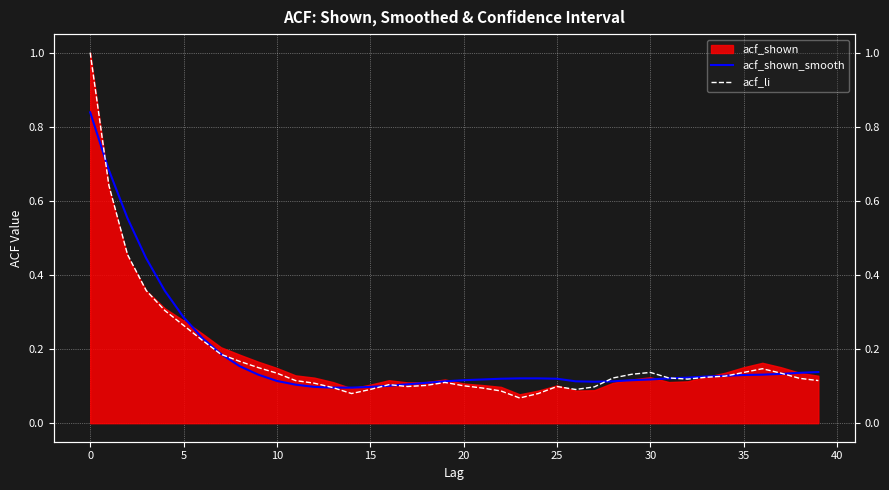

True or false: acf_li has more than 1 points higher than both neighbors.

True